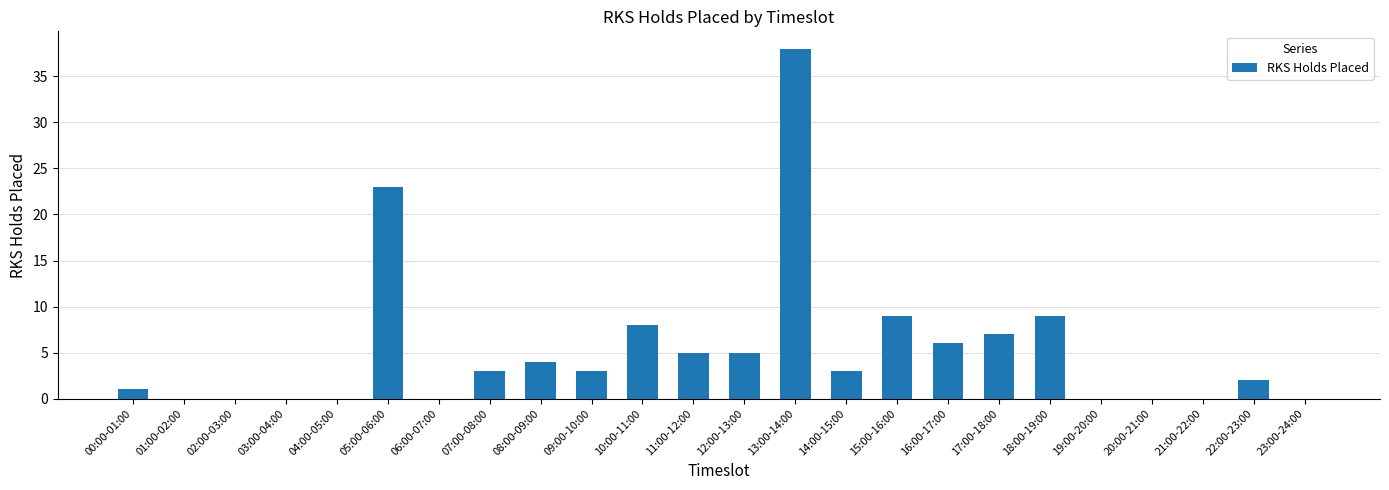

What is the ratio of the value at 18:00-19:00 to the value at 09:00-10:00?

3.0